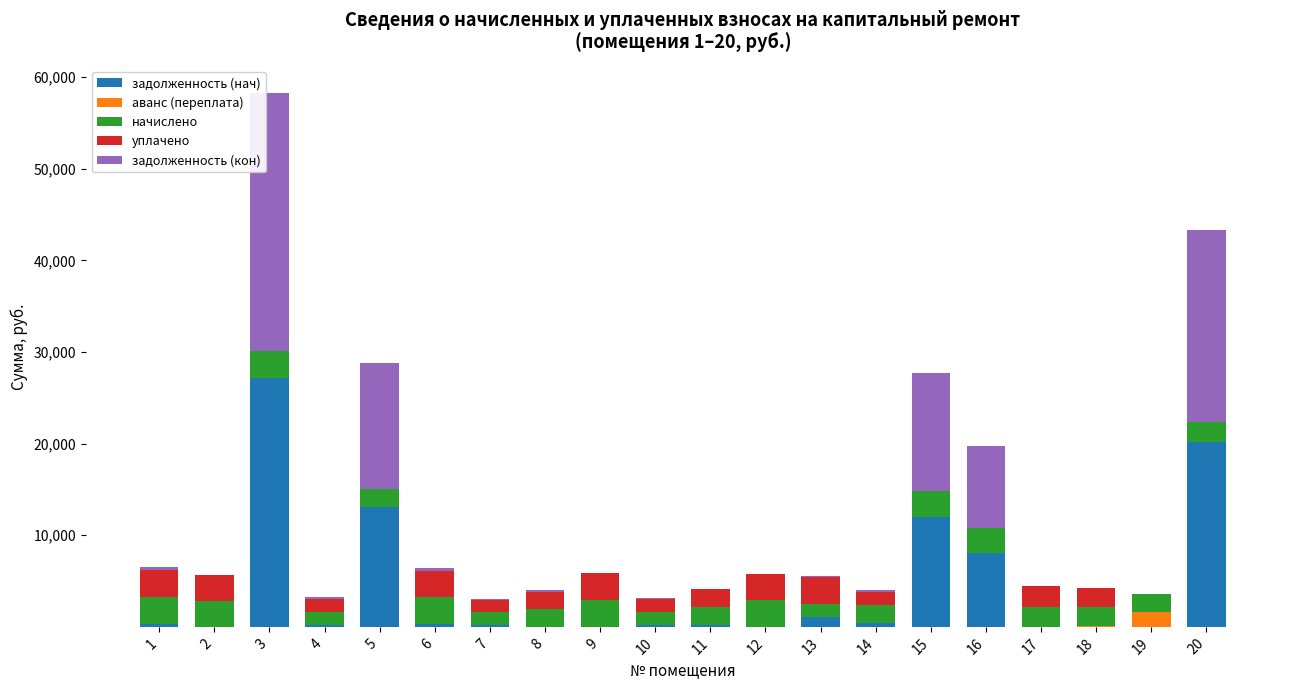

What is the value of the задолженность (нач) bar at the 2nd from the left?

2.3